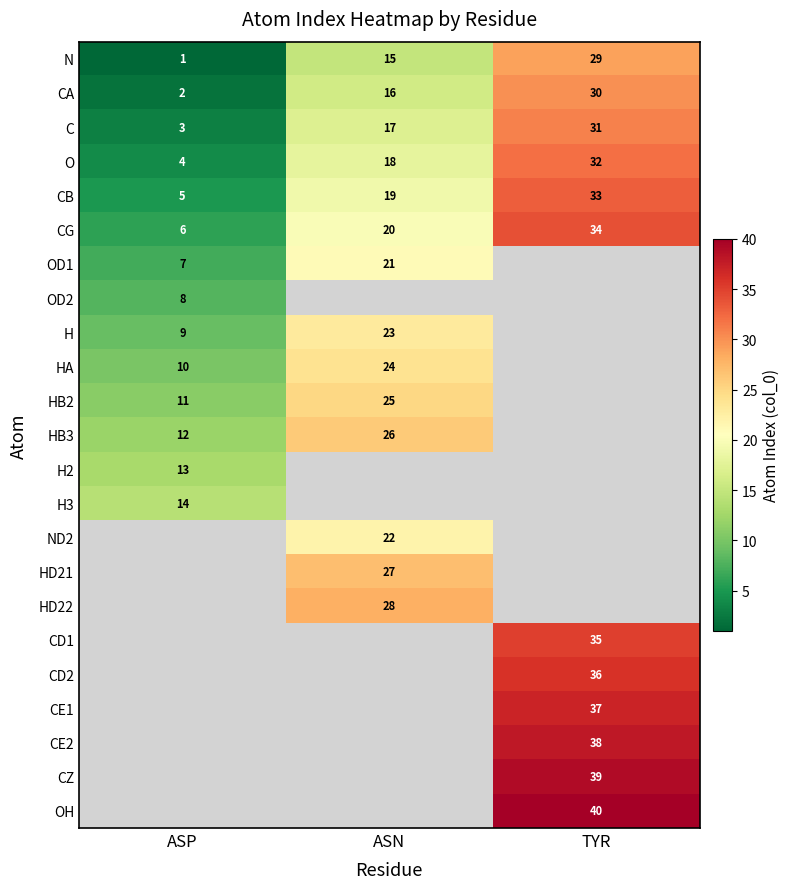

What is the maximum value shown in the chart?

40.0